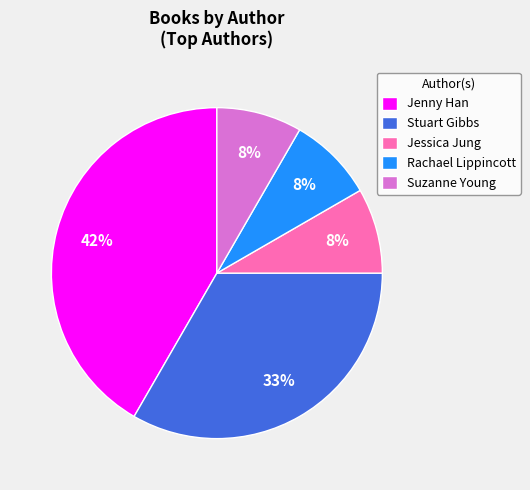

Approximately how many times larger is the value at Rachael Lippincott compared to Suzanne Young?

1.0